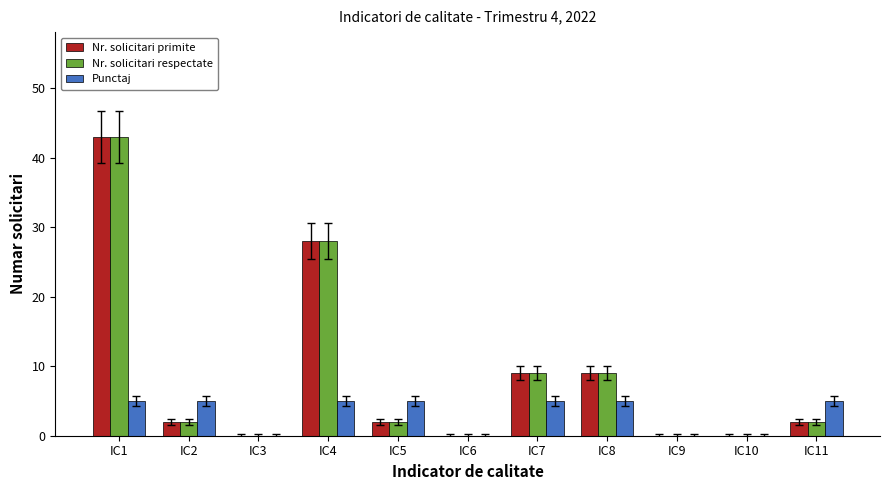

What is the sum of all Nr. solicitari respectate values?

95